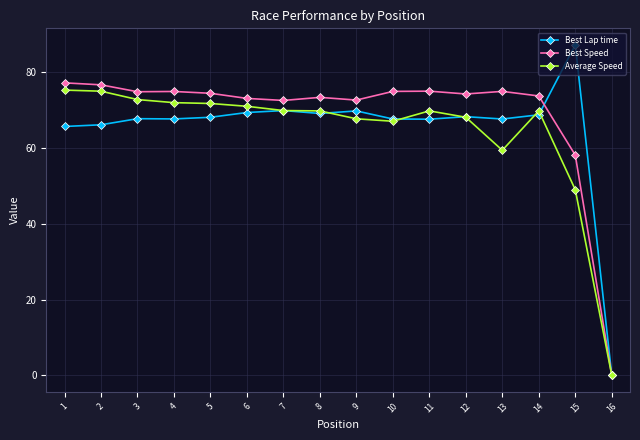

Is the value of Best Lap time at 3 greater than the value of Best Speed at 8?

No